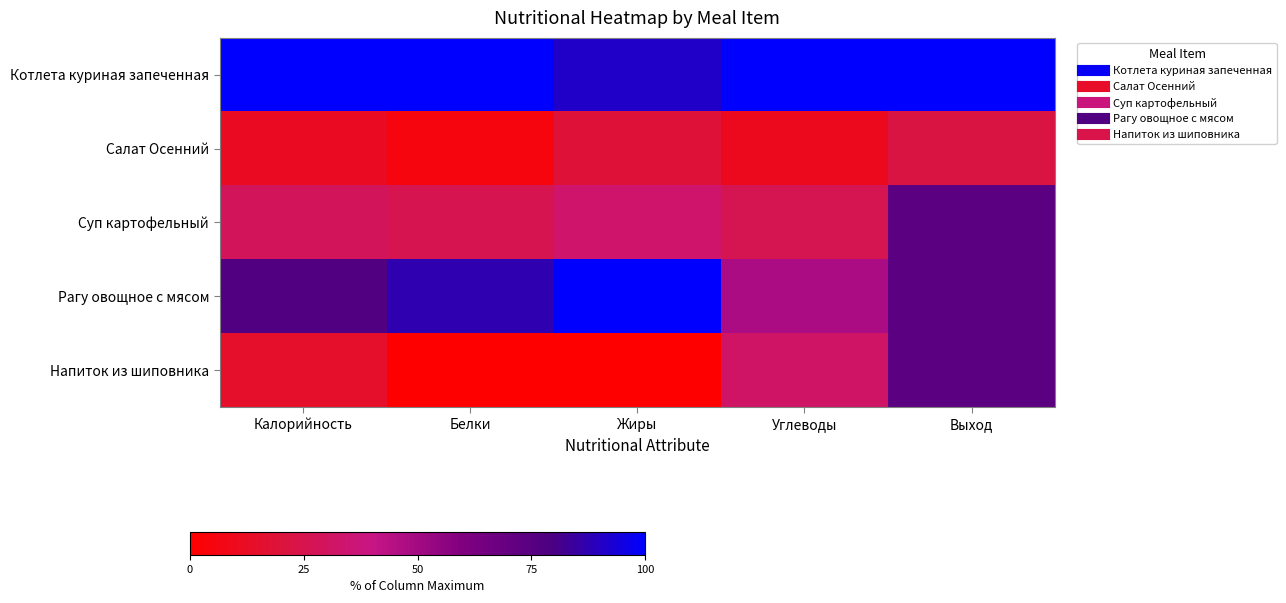

What is the total value across all series at Выход?

344.4